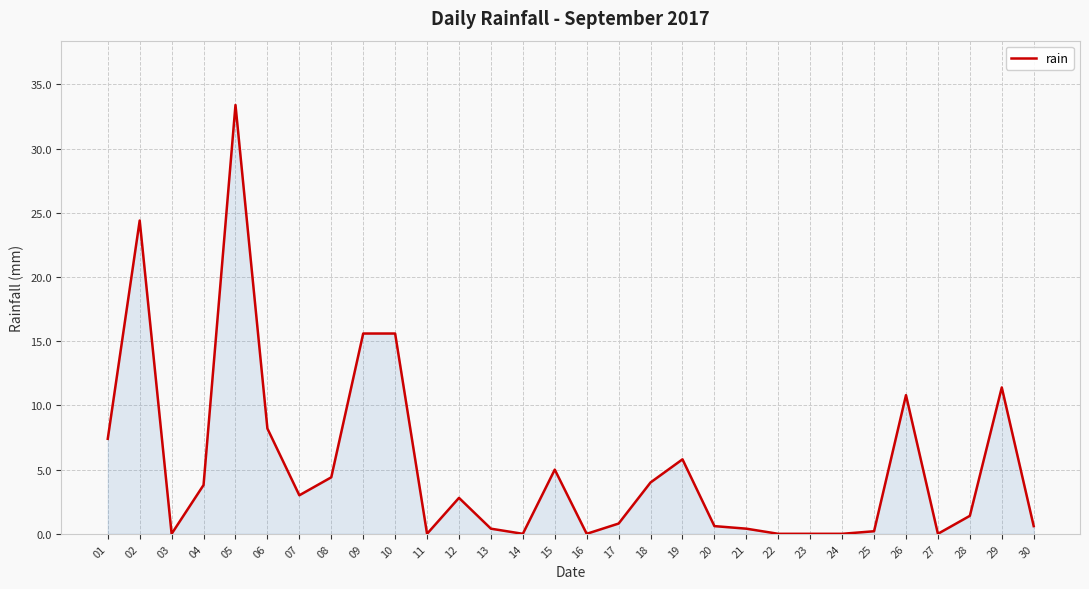

How many categories are shown in the chart?

30